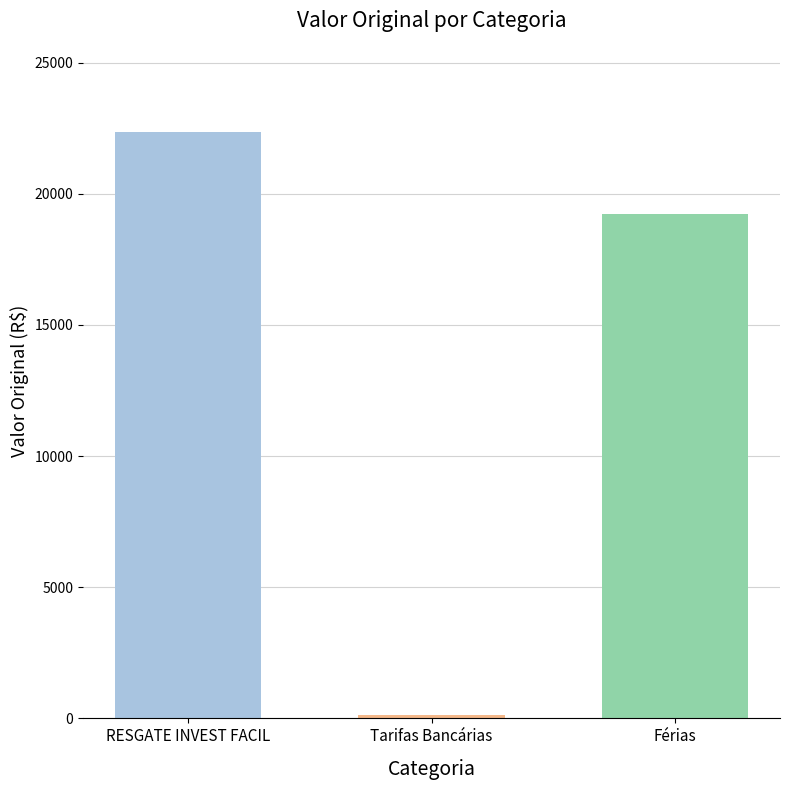

Reading left to right, list all the values displayed in this chart.

RESGATE INVEST FACIL=22368.3	Tarifas Bancárias=141.0	Férias=19227.1